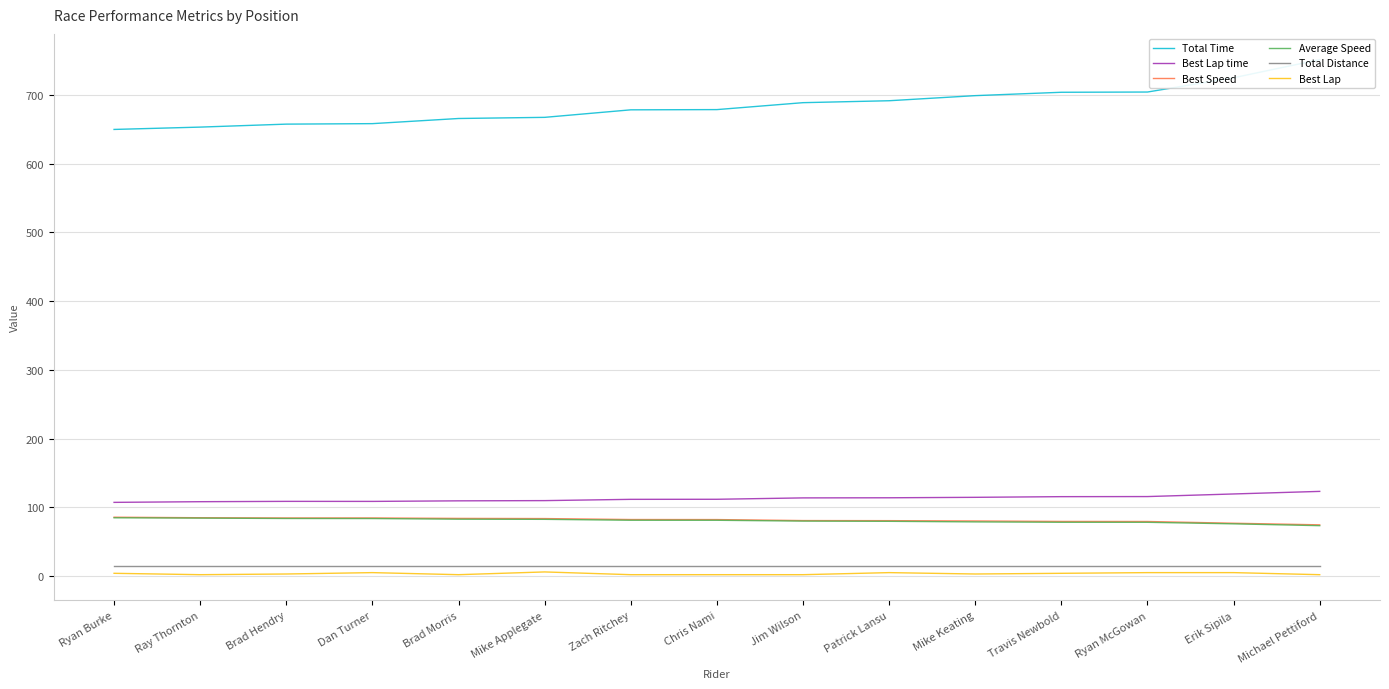

Which label corresponds to the smallest value in the chart?

Ray Thornton